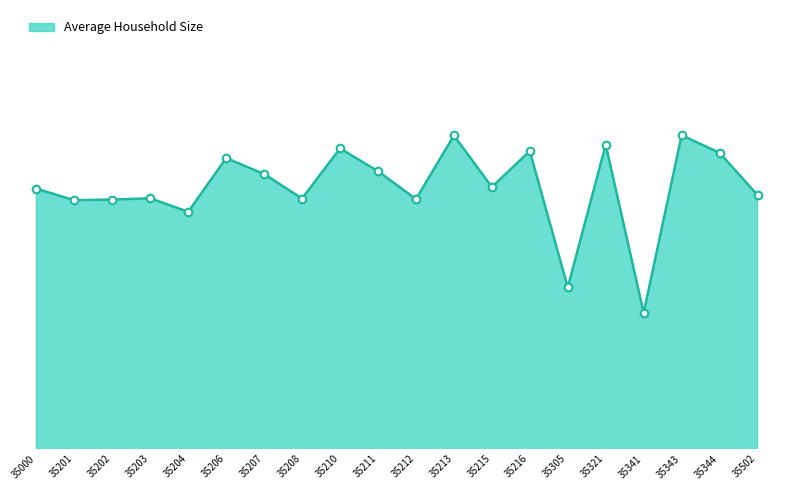

What is the change in value from 35201 to 35305?

-0.3